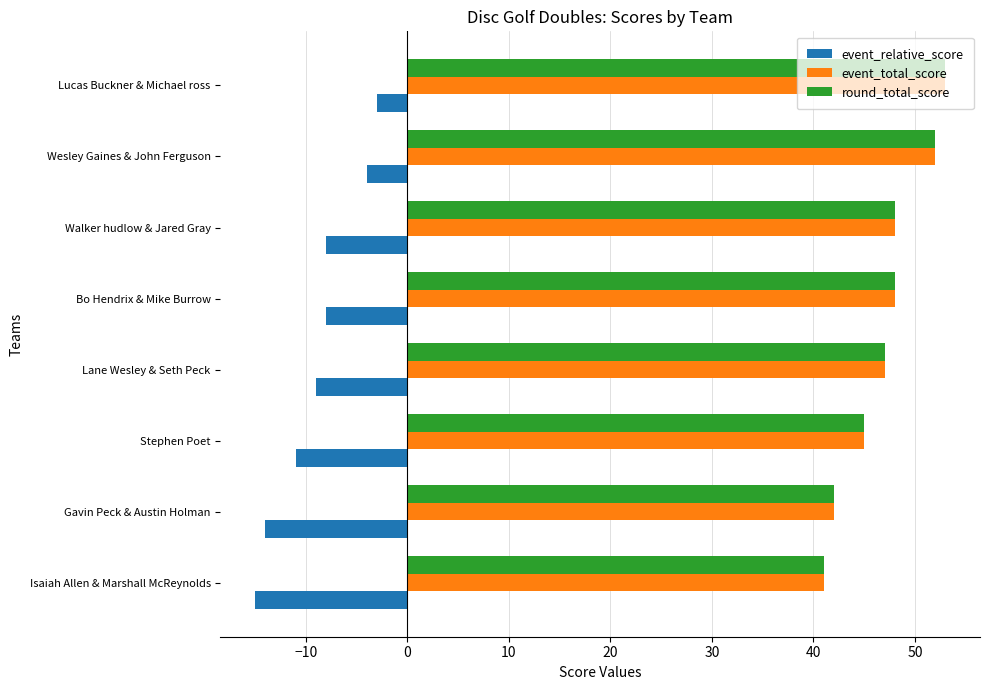

At how many categories does at least one series exceed 20?

8